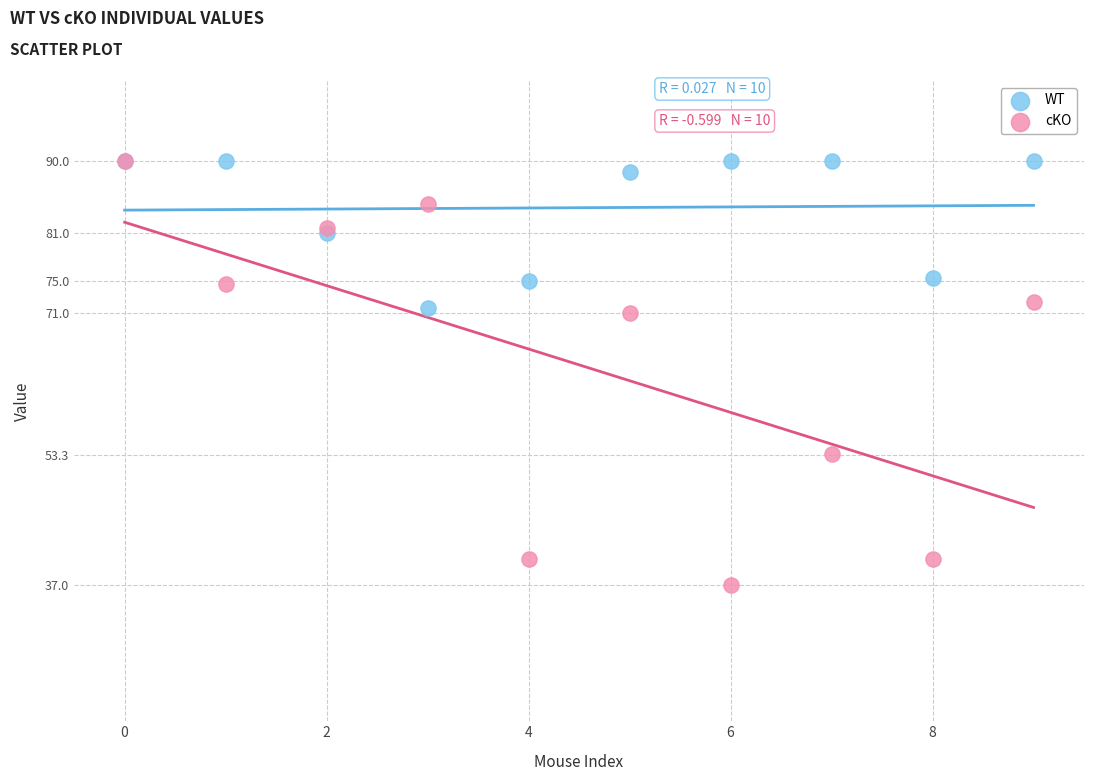

What are all the series names shown in the legend?

WT, cKO